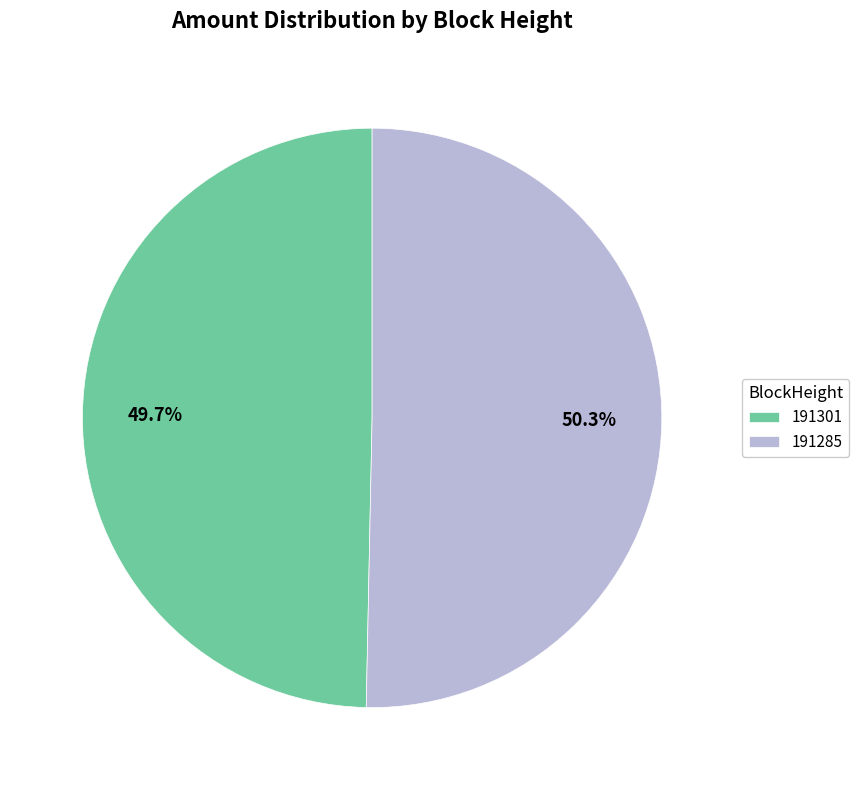

What is the majority slice?

191285